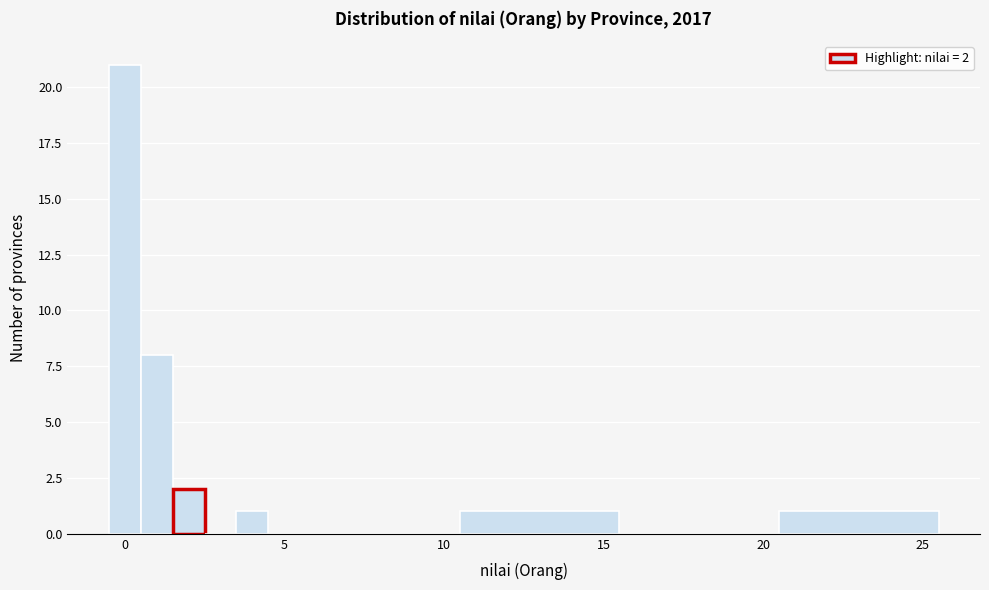

Around what value on the x-axis is the tallest bar? Give the approximate position of its centre, as read against the axis.

0.0